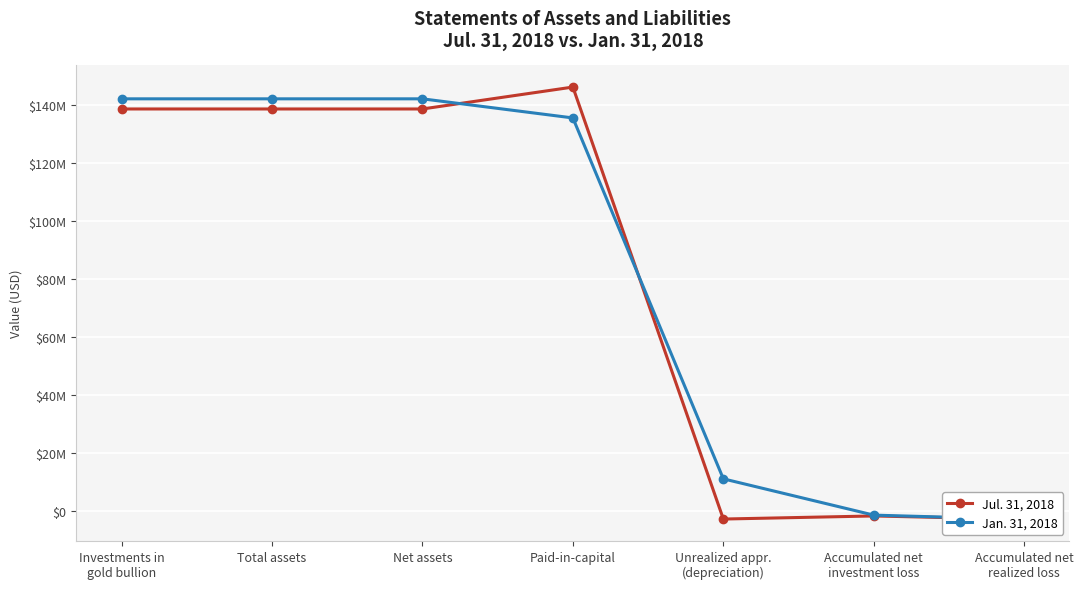

What is the average value of the Jul. 31, 2018 series?

79238525